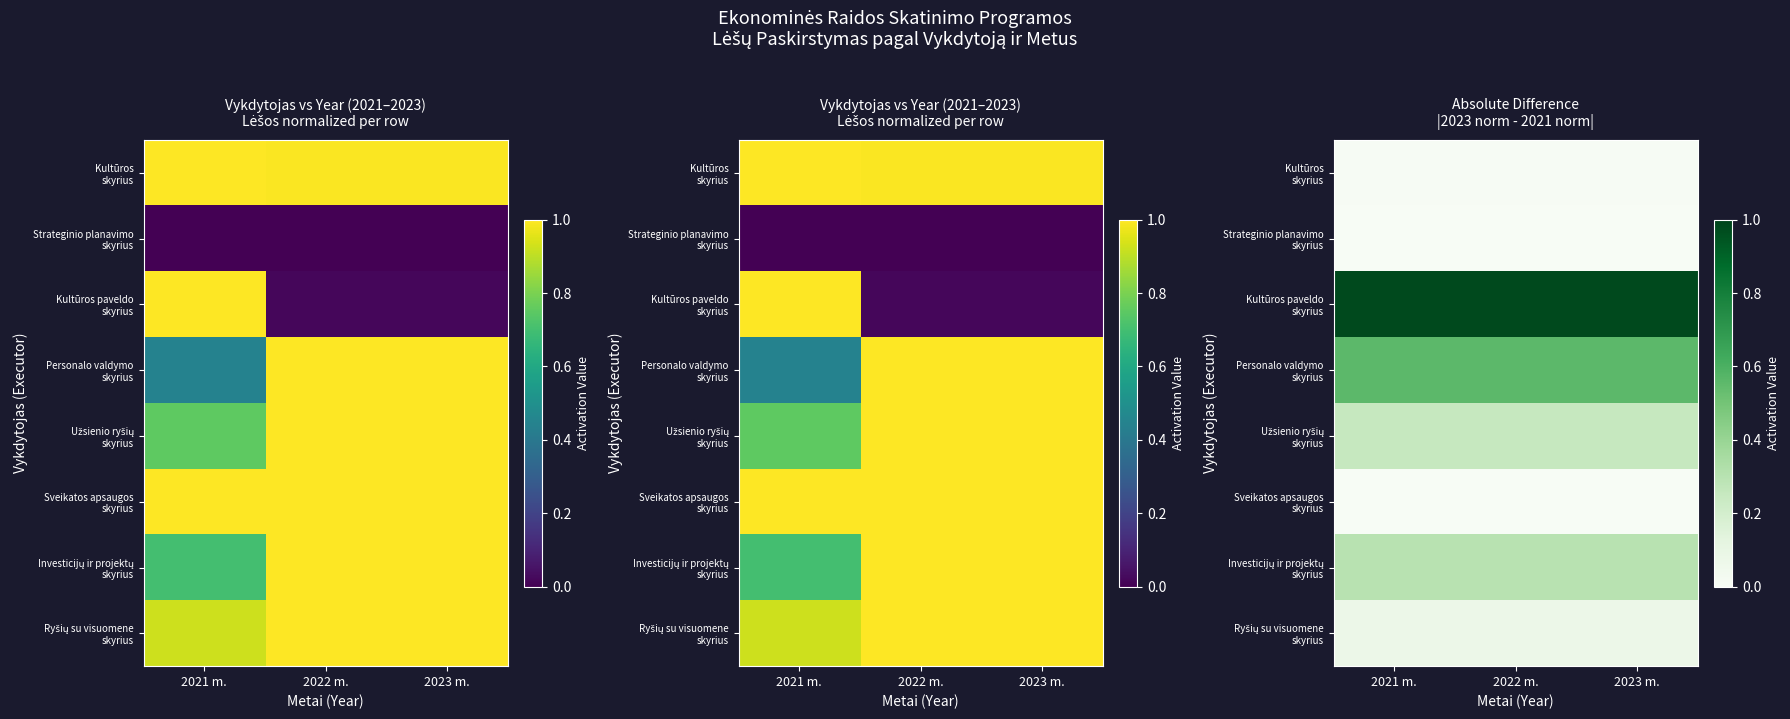

How many distinct data groups are displayed?

8